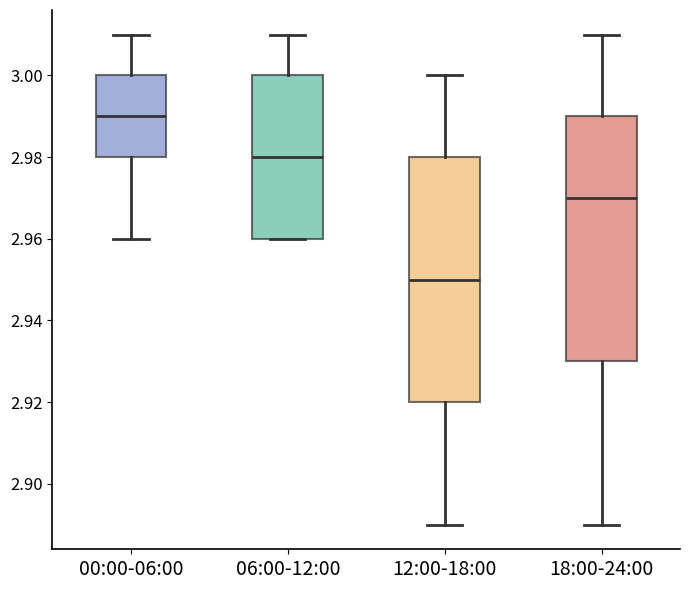

Where is the upper edge of the box for 06:00-12:00 on the y-axis? The values are not printed on the chart, so give them approximately, as read against the axis.

3.00